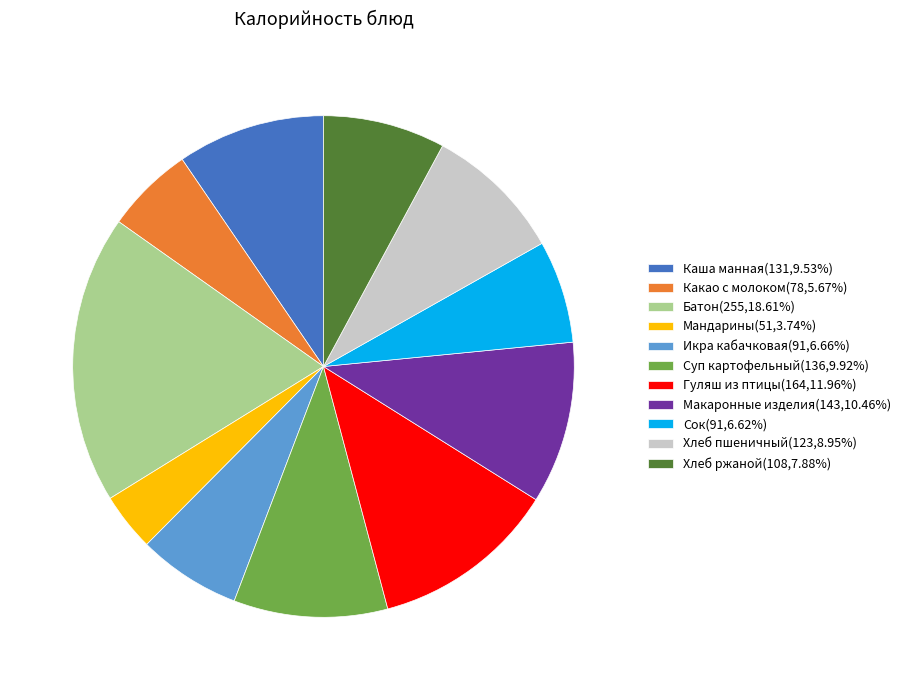

Is the sum of Макаронные изделия(143,10.46%) and Какао с молоком(78,5.67%) greater than half?

No